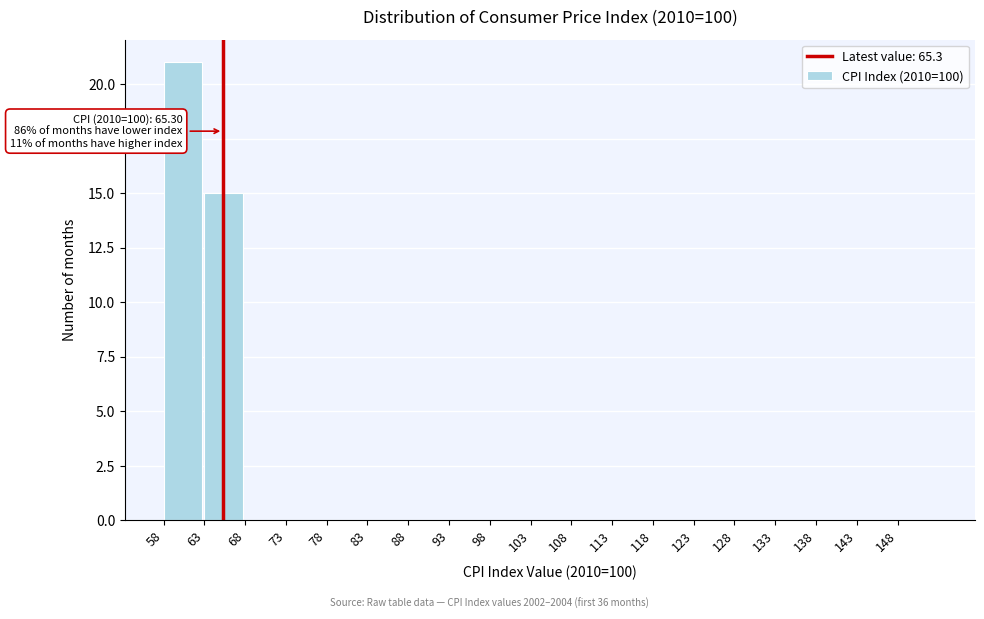

Which range on the x-axis has the tallest bar?

58 to 63